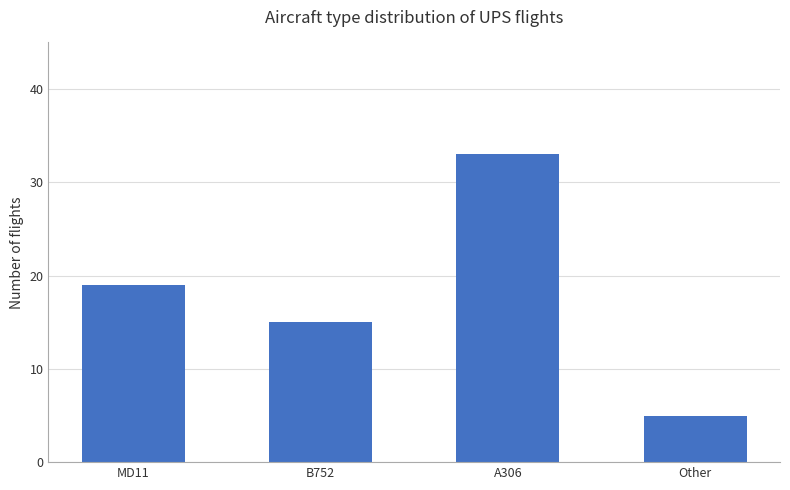

The value at Other is 3. True or false?

False